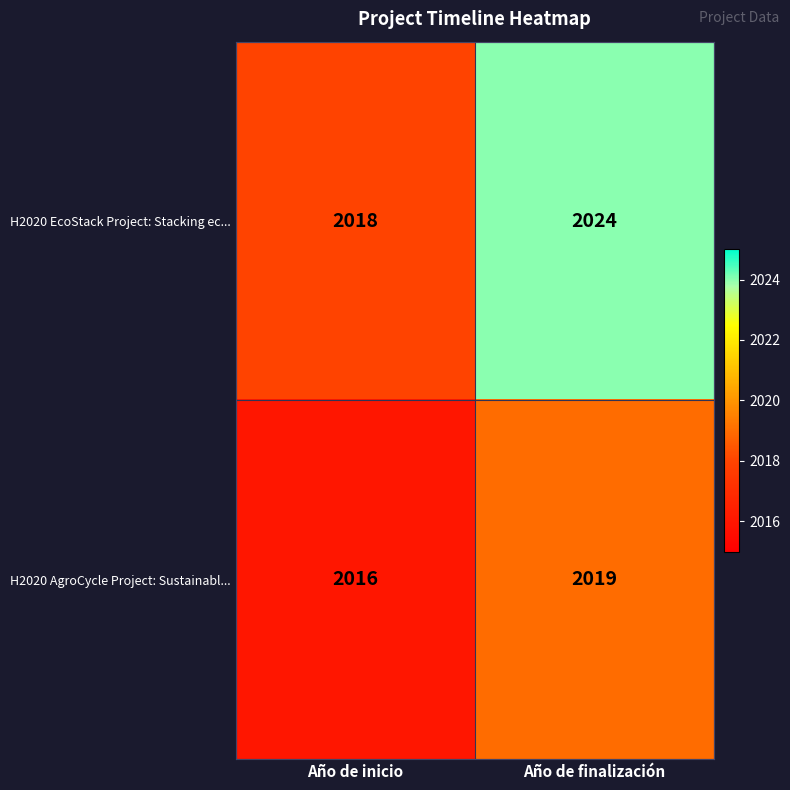

What is the spread (max minus min) of values at Año de inicio?

2